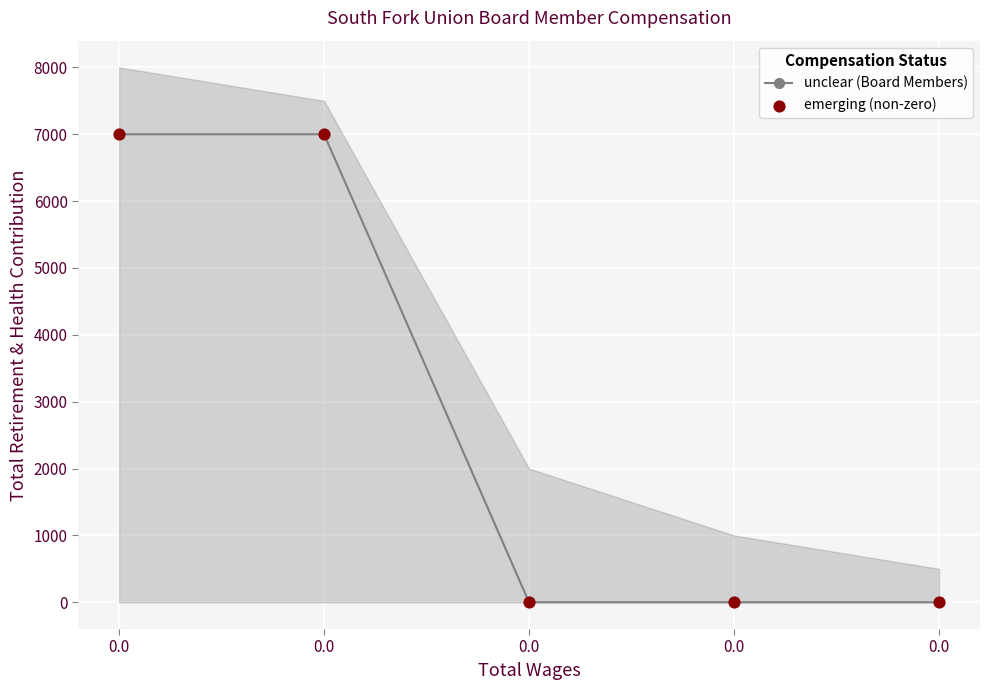

At how many categories does at least one series exceed 2239?

2